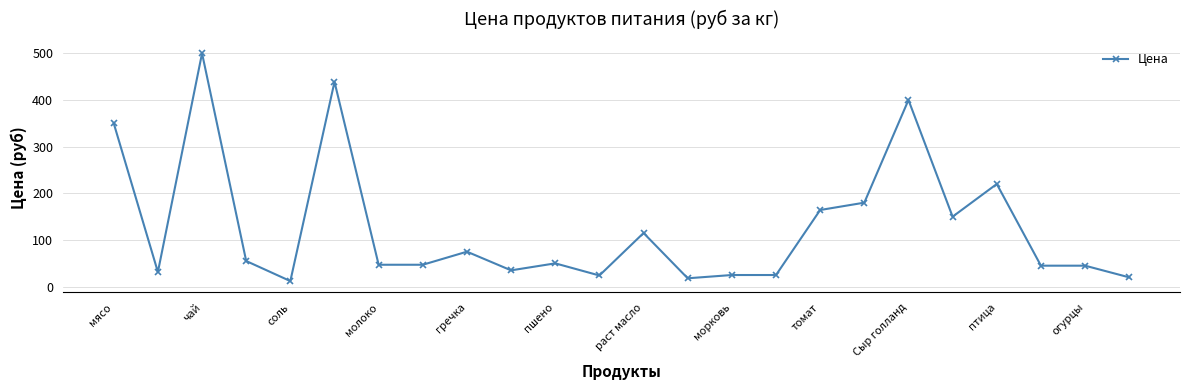

True or false: there are more than 1 points higher than both neighbors.

True